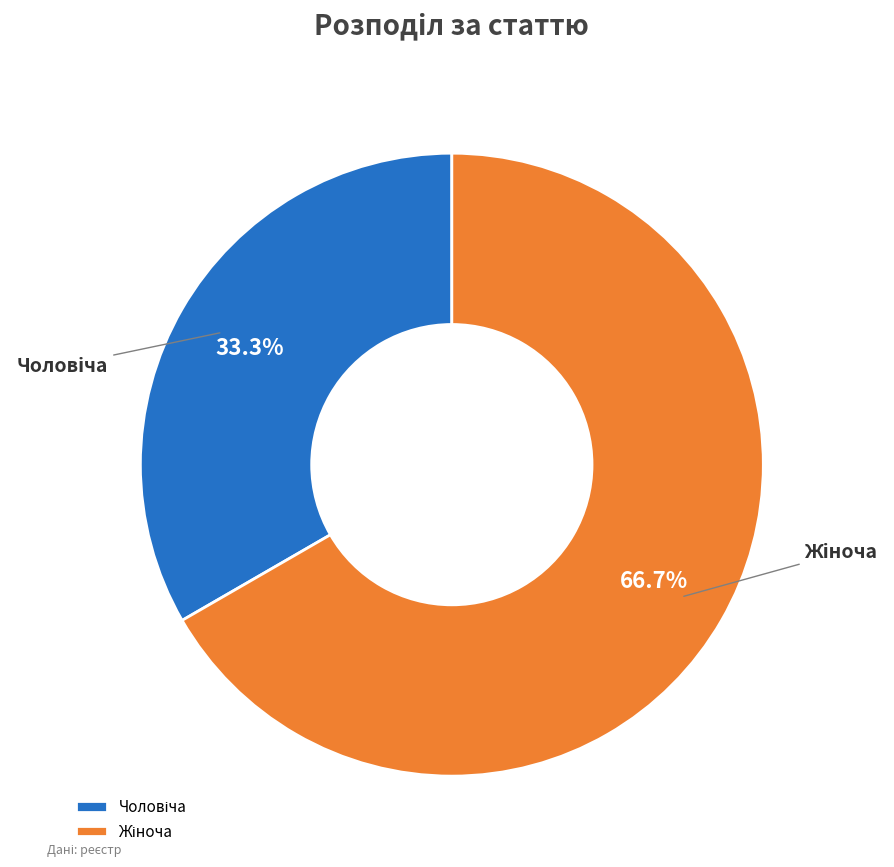

Does any single category account for the majority?

Yes